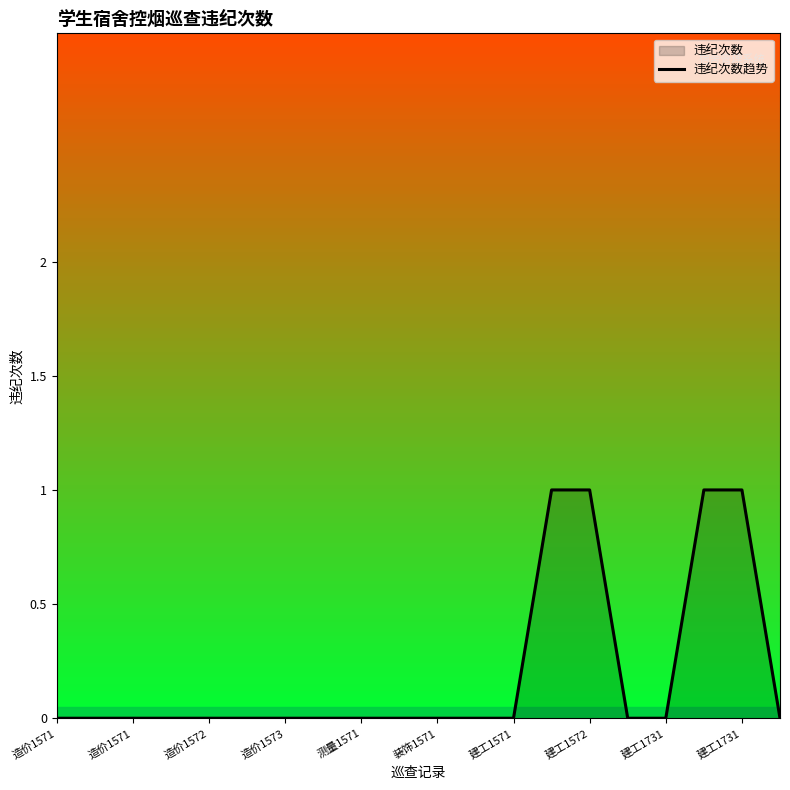

The value at 17 is 1. True or false?

True